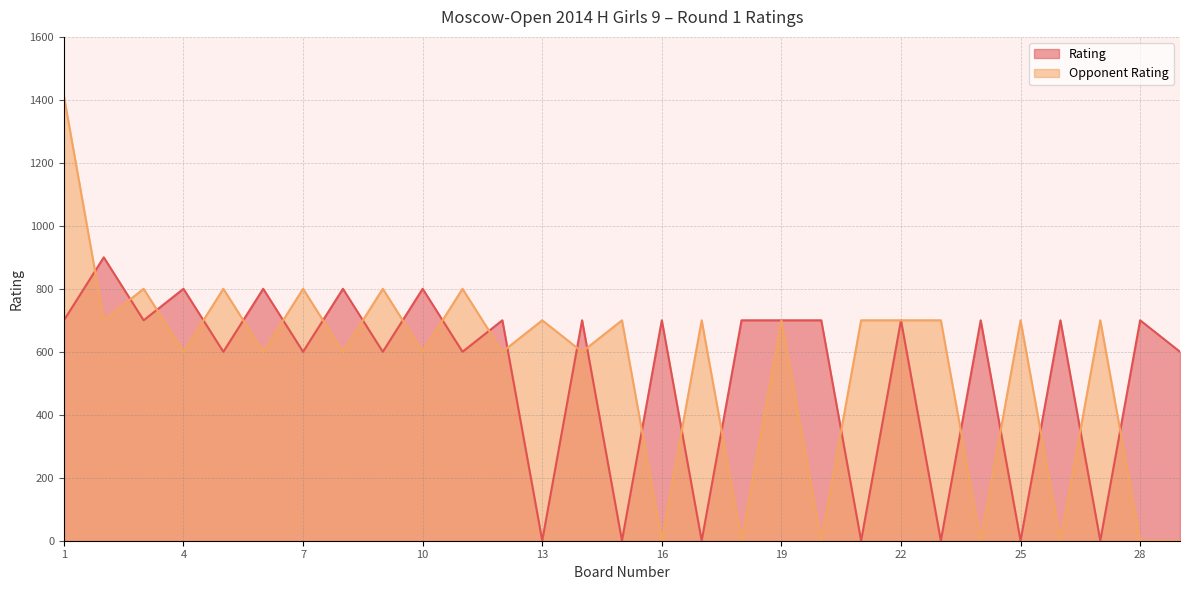

The value of Rating at 17 is 0. True or false?

True